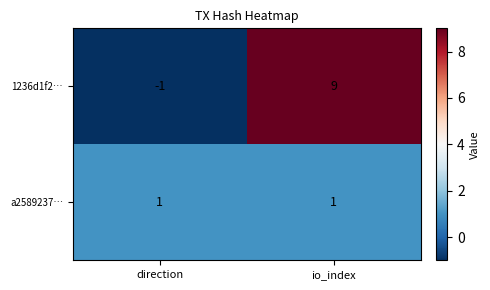

List the series in order of their peak value, highest first.

1236d1f2…, a2589237…